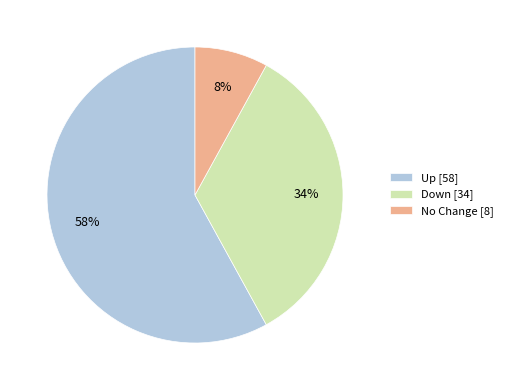

To the nearest percent, what is the difference between the largest and smallest slice percentages?

50%